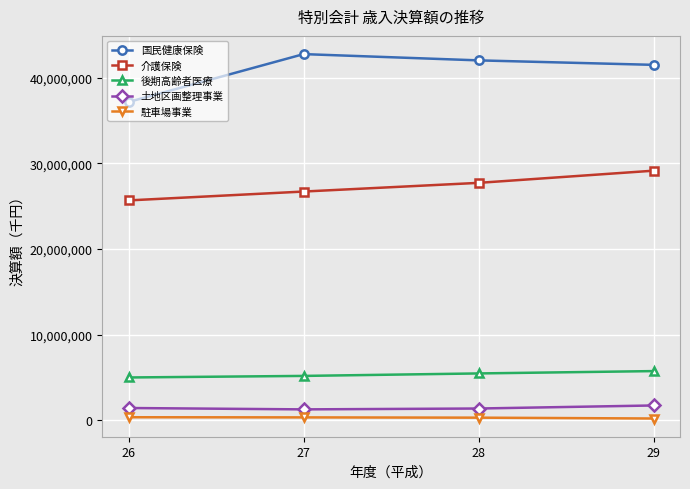

What is the difference between the second highest and minimum values in the 介護保険 series?

2052177